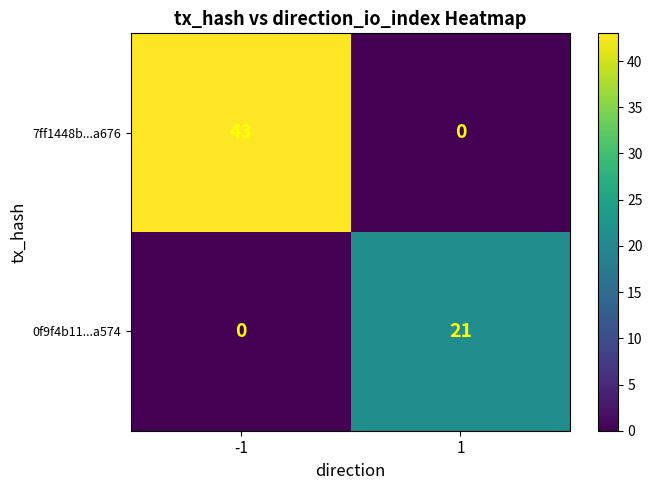

What is the maximum value shown in the chart?

43